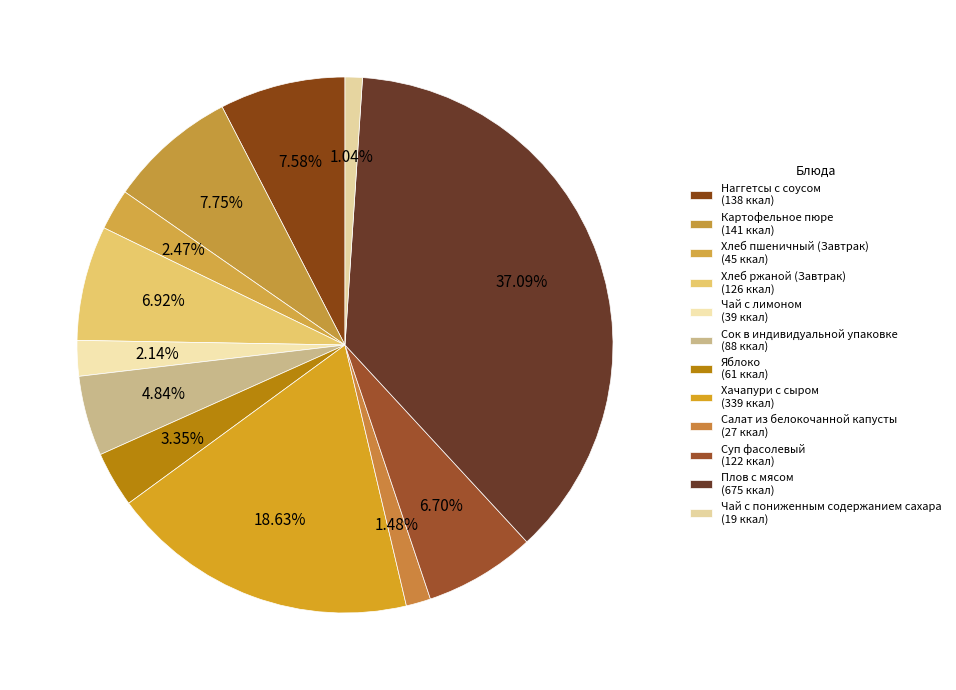

How many slices are in this pie chart?

12